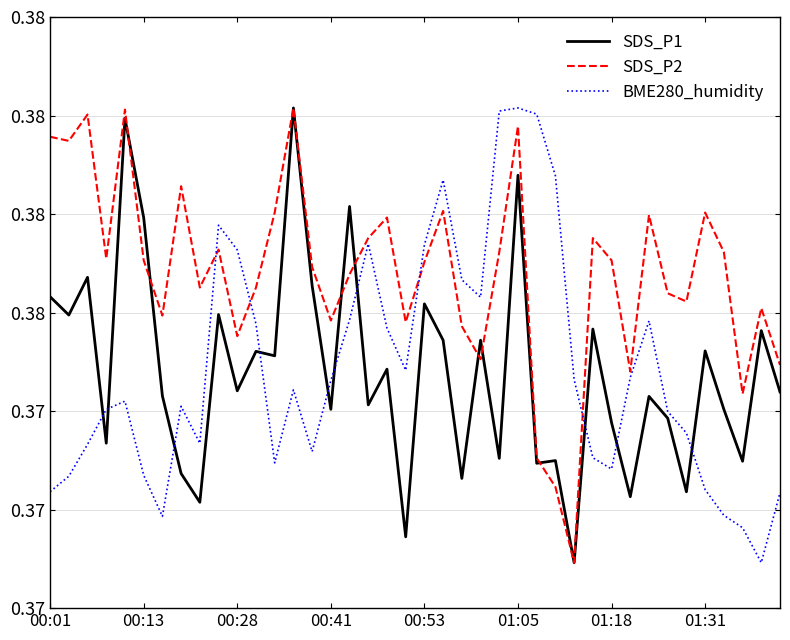

Does the chart have visible grid lines?

Yes